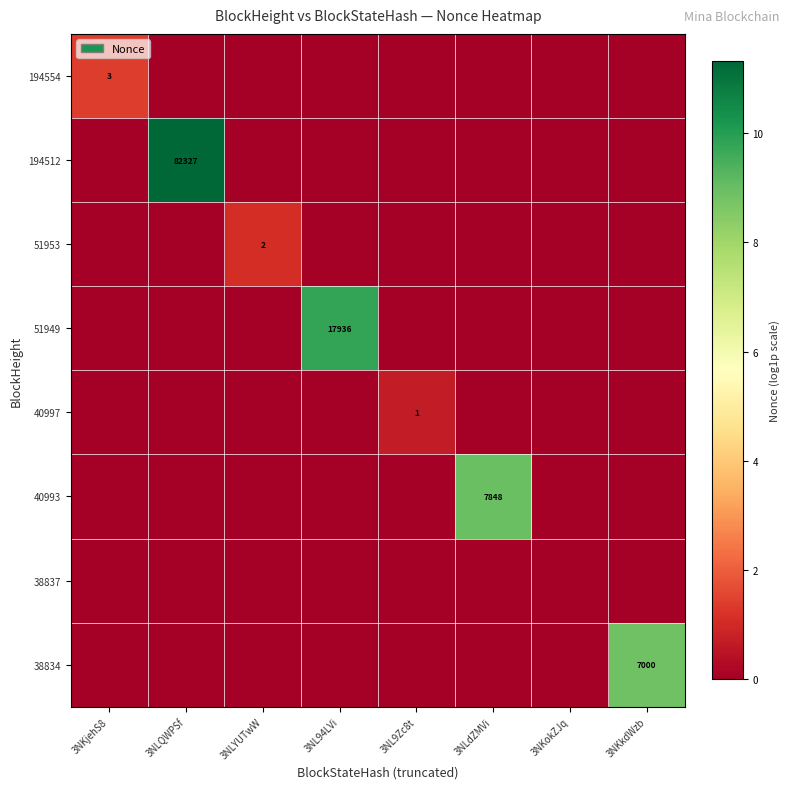

What is the greatest value displayed?

11.3